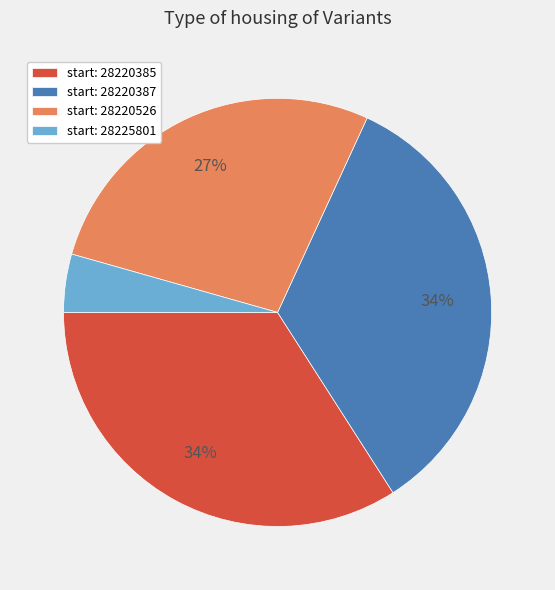

Is it true that start: 28220385 is 28% of the pie?

False